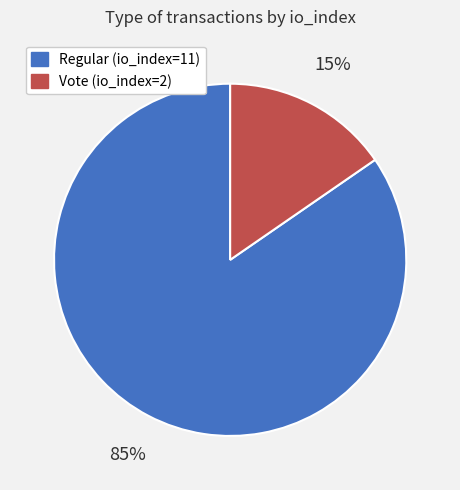

To the nearest percent, what portion does Vote (io_index=2) represent?

15%